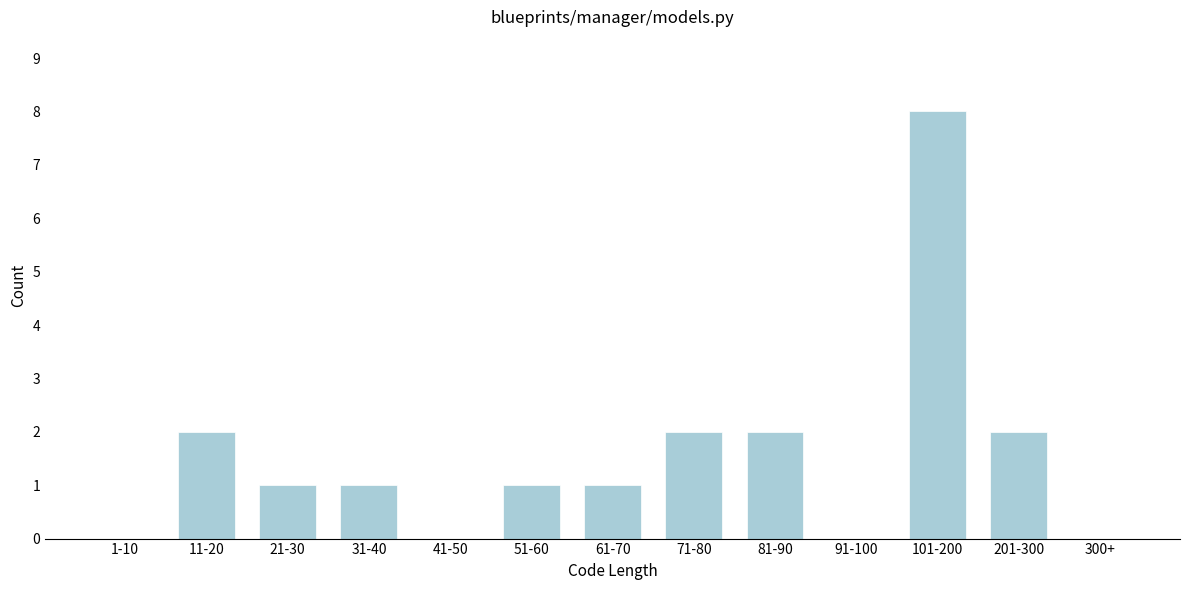

Reading left to right, transcribe all the data shown in this chart.

1-10=0	11-20=2	21-30=1	31-40=1	41-50=0	51-60=1	61-70=1	71-80=2	81-90=2	91-100=0	101-200=8	201-300=2	300+=0